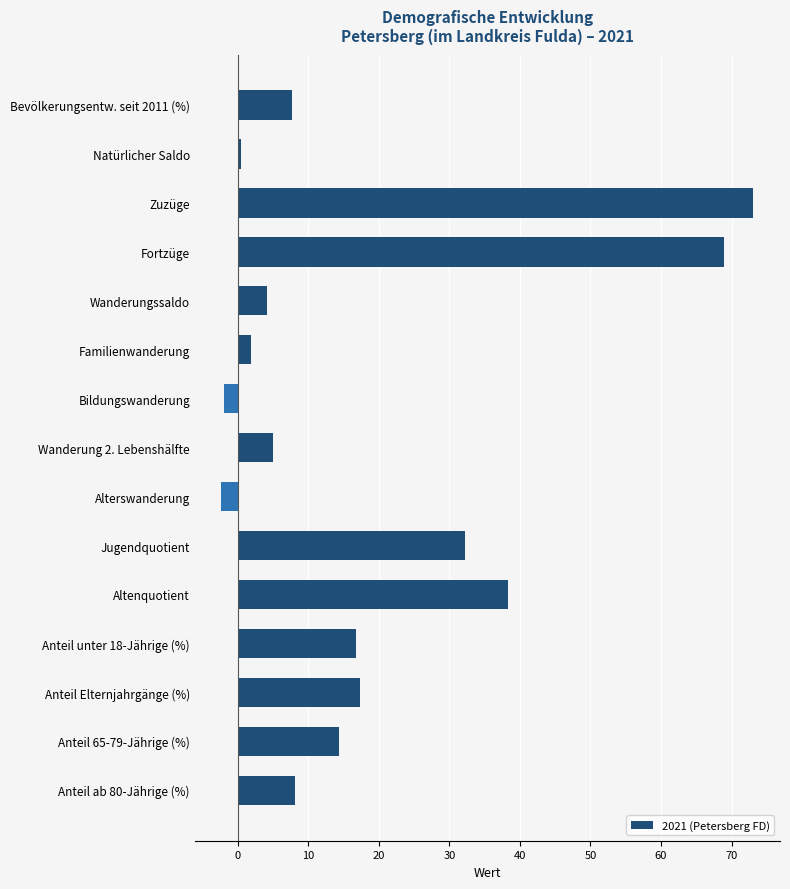

Read the value at Zuzüge.

73.1